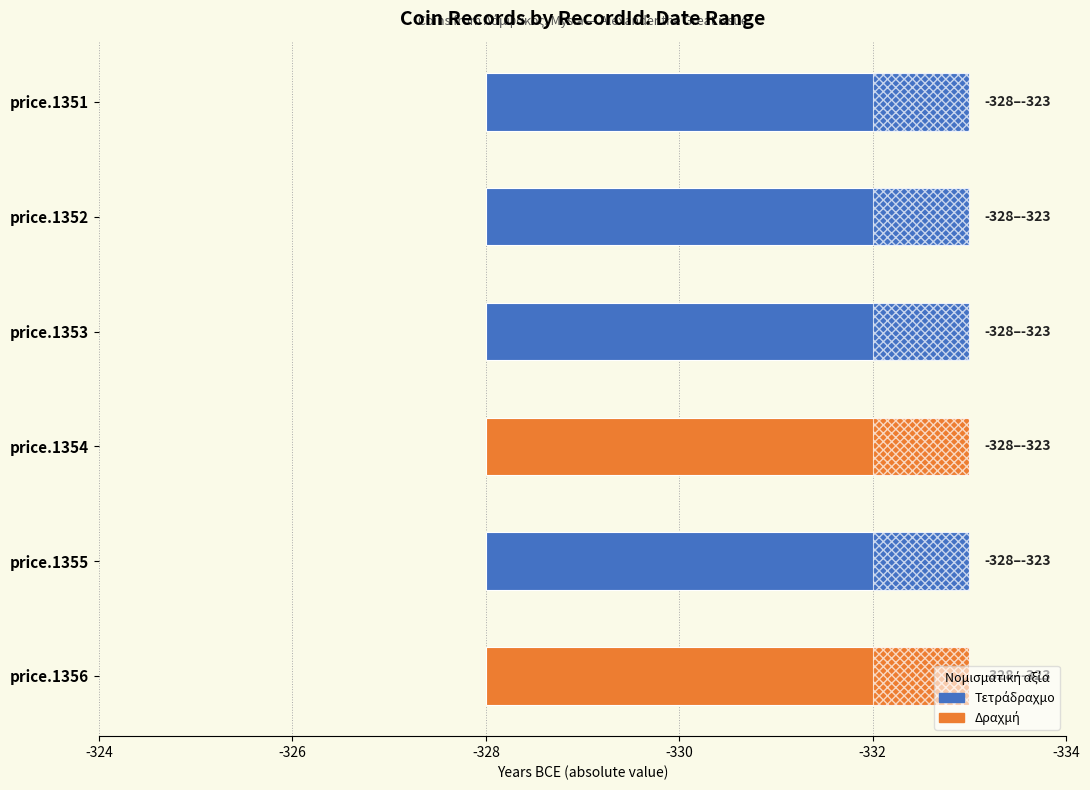

List the labels in order of Μετά από το έτος value, largest first.

price.1351, price.1352, price.1353, price.1354, price.1355, price.1356